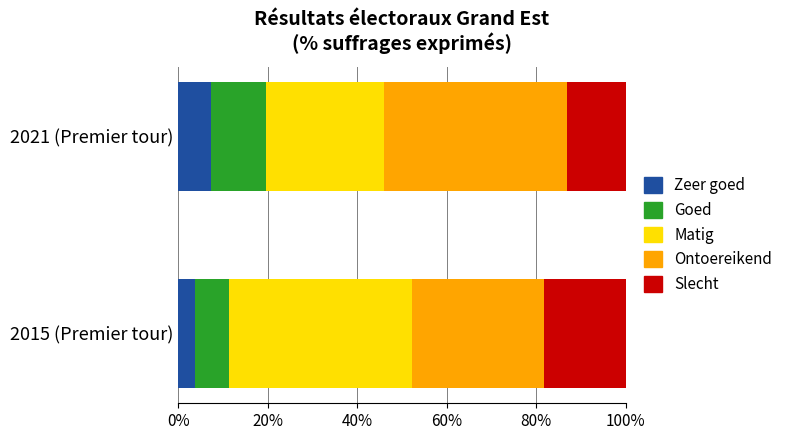

What are all the series names shown in the legend?

Zeer goed, Goed, Matig, Ontoereikend, Slecht